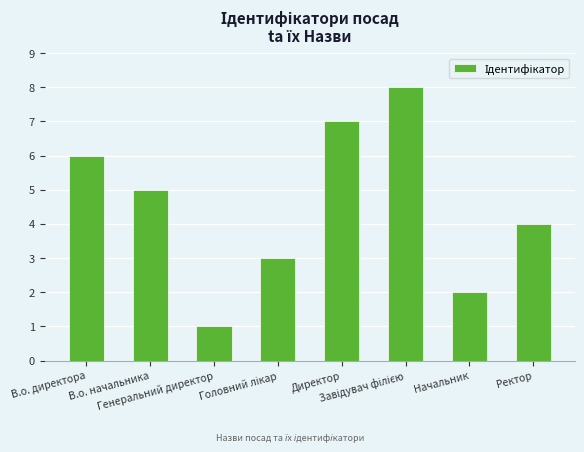

What is the difference between the second highest and second lowest values?

5